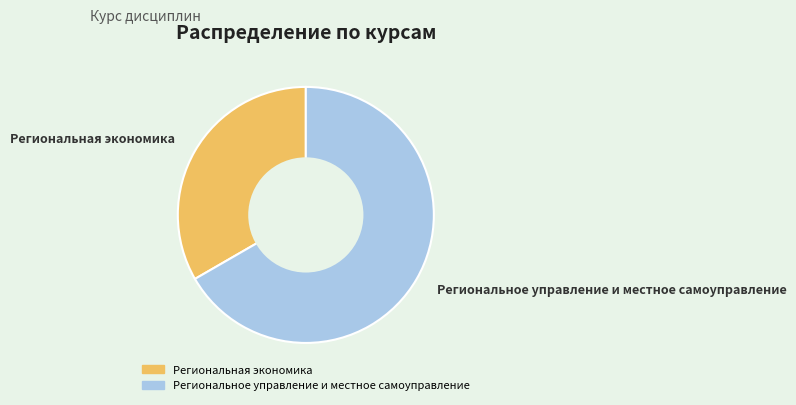

Rank the categories by value from lowest to highest.

Региональная экономика, Региональное управление и местное самоуправление